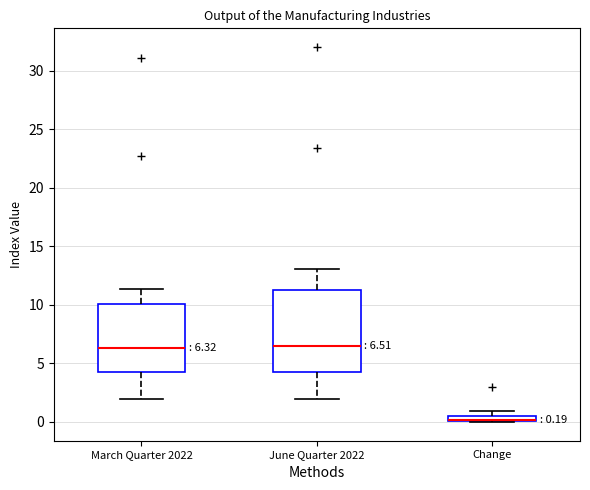

Which box's median line is the lowest?

Change